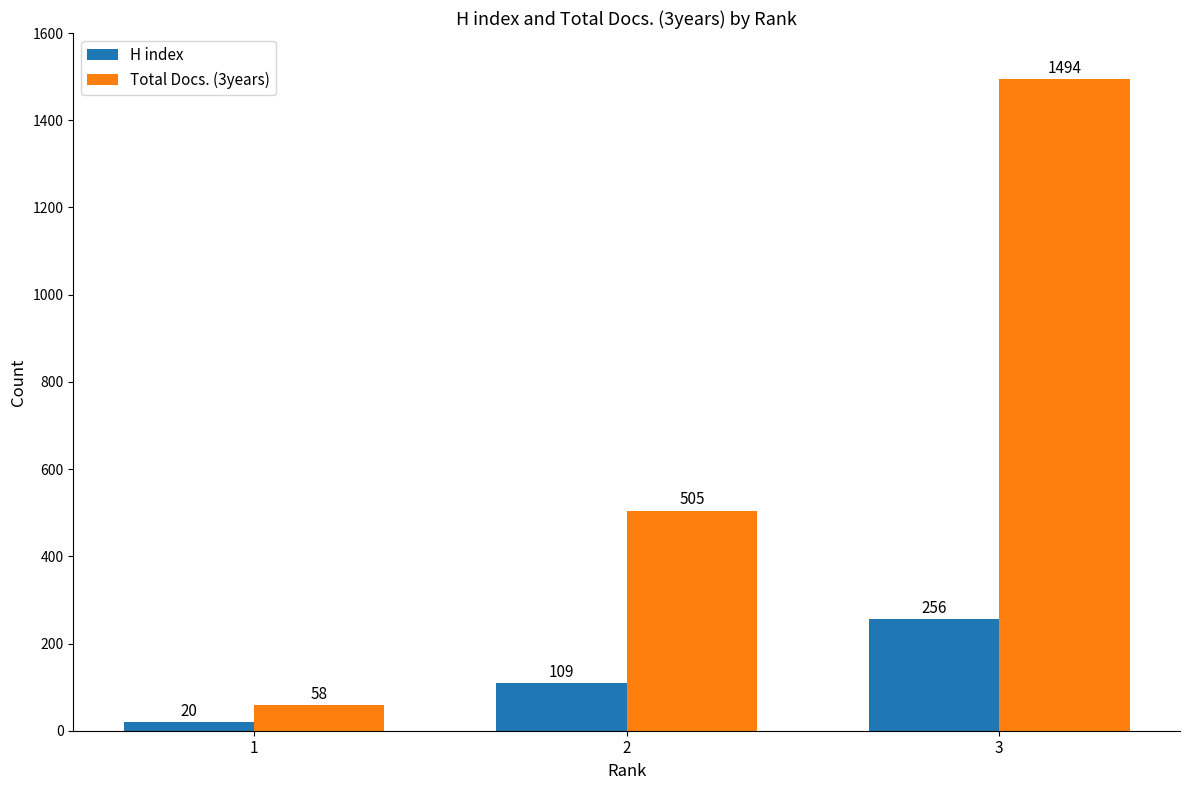

What is the highest value of the H index series?

256